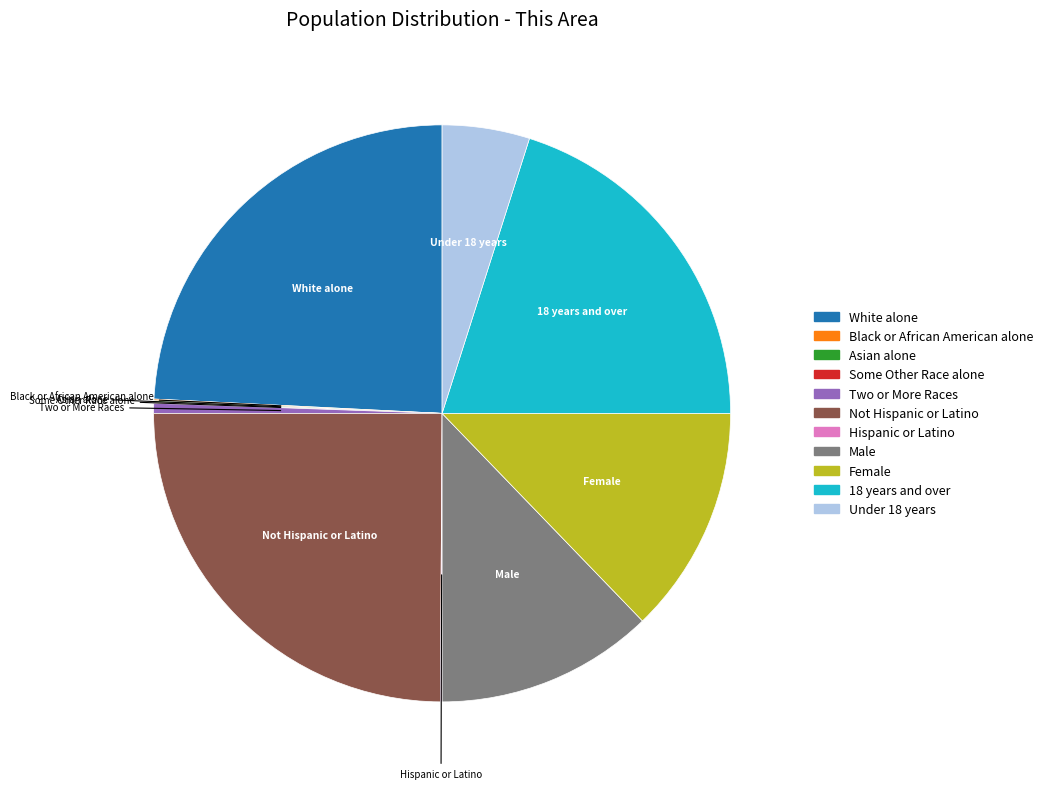

Is there a majority slice in this chart?

No